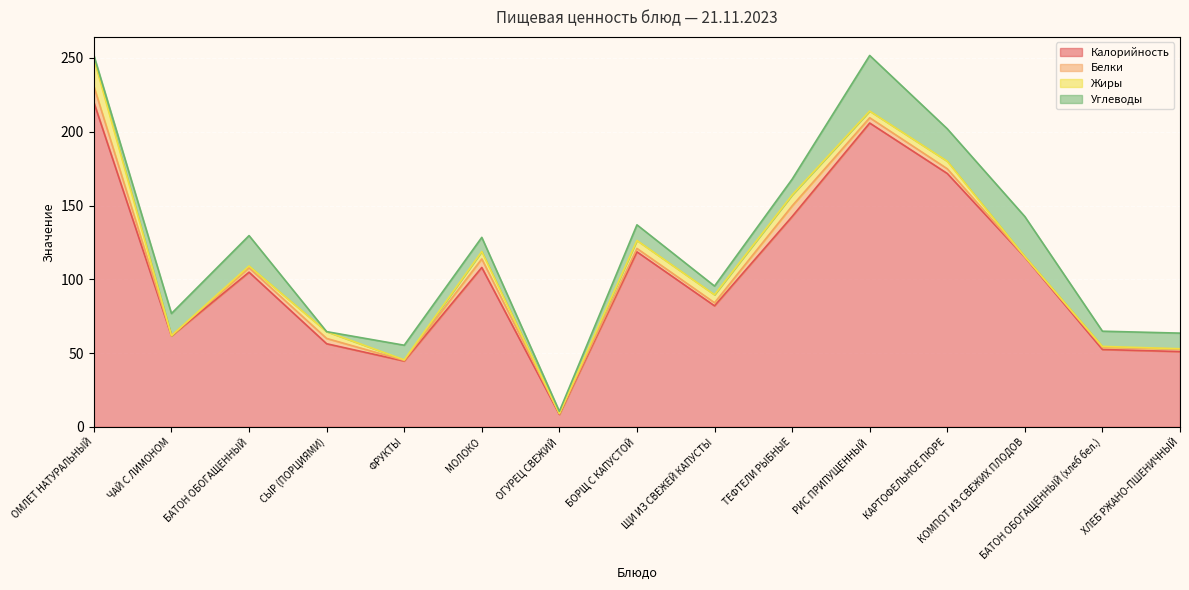

The value of Белки at ОГУРЕЦ СВЕЖИЙ is 0.5. True or false?

True